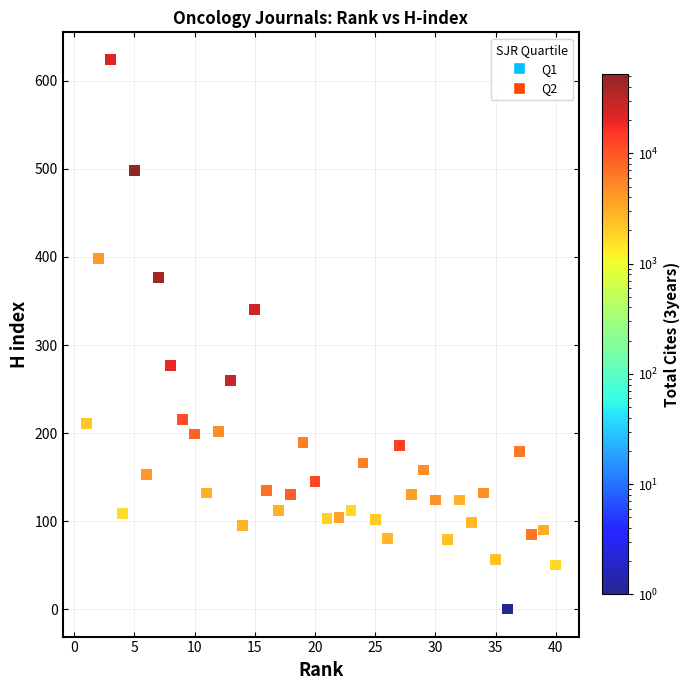

What is the range of X values (max minus min)?

39